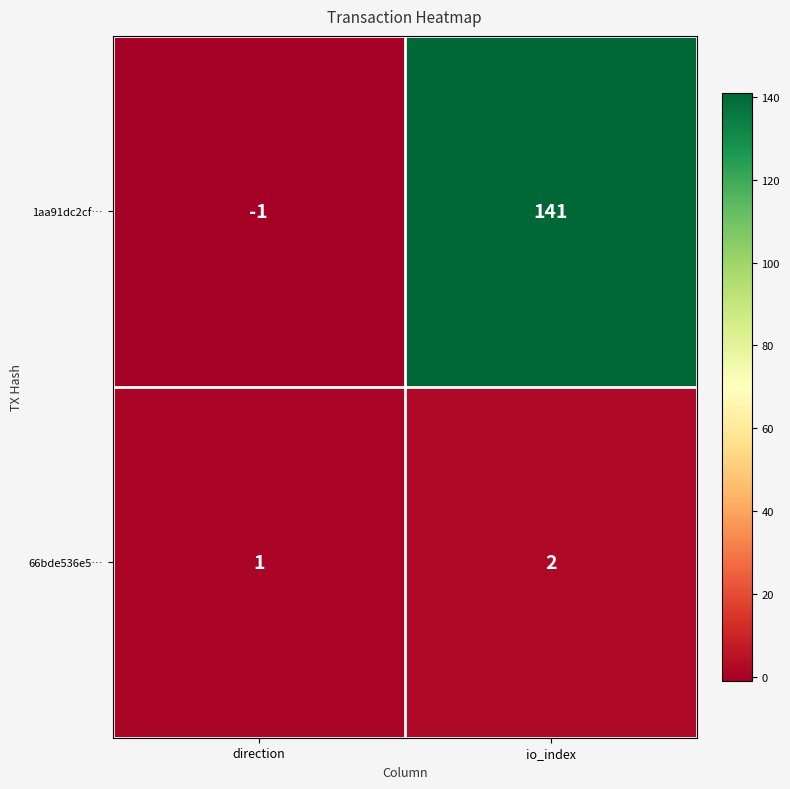

Is the value of 1aa91dc2cf… at io_index greater than the value of 66bde536e5… at direction?

Yes